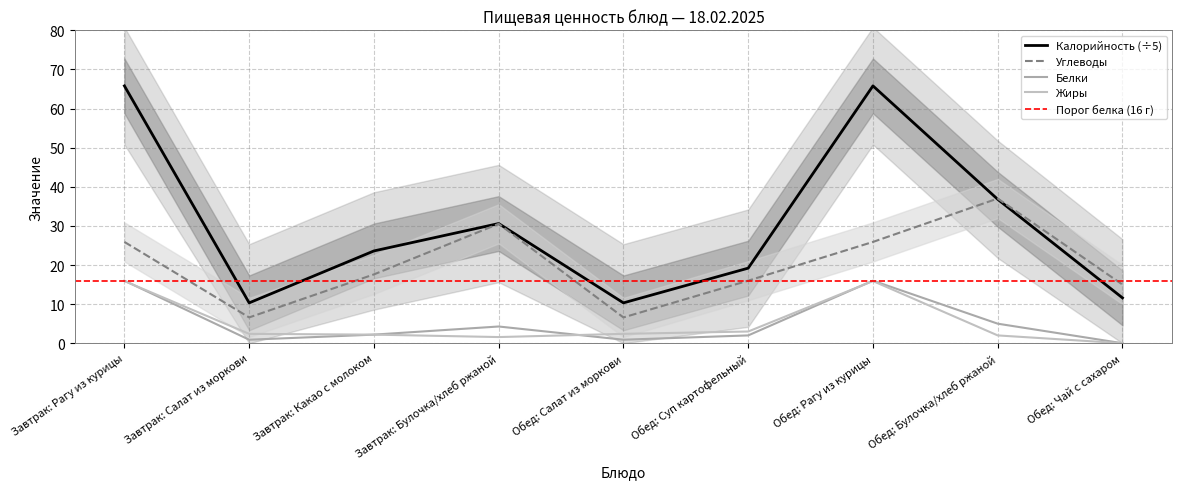

Does the chart have visible grid lines?

Yes